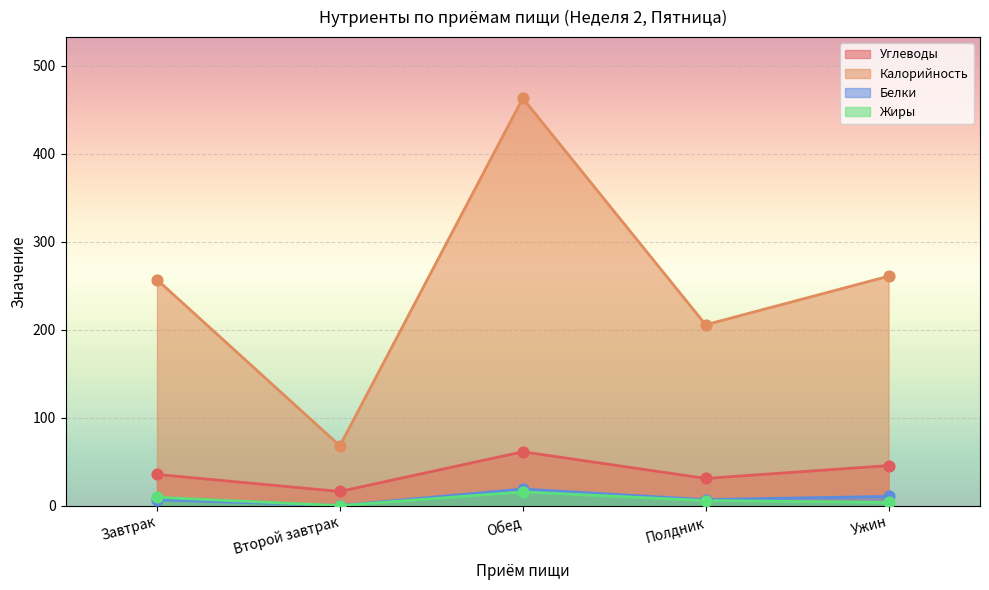

Which series has the largest total across all categories?

Калорийность